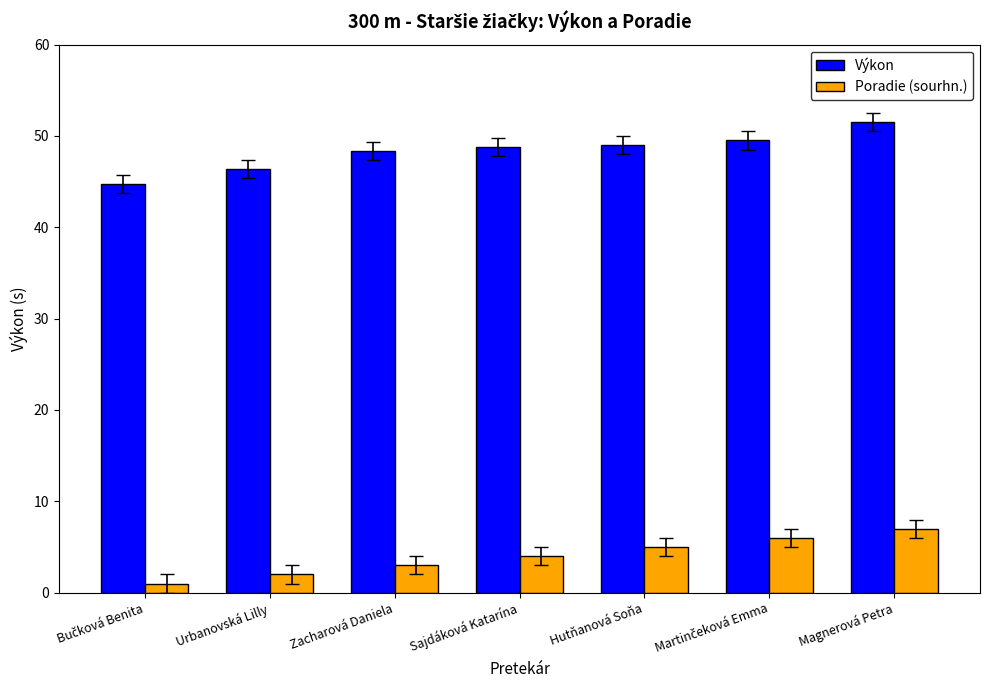

How many bars are there in total?

14